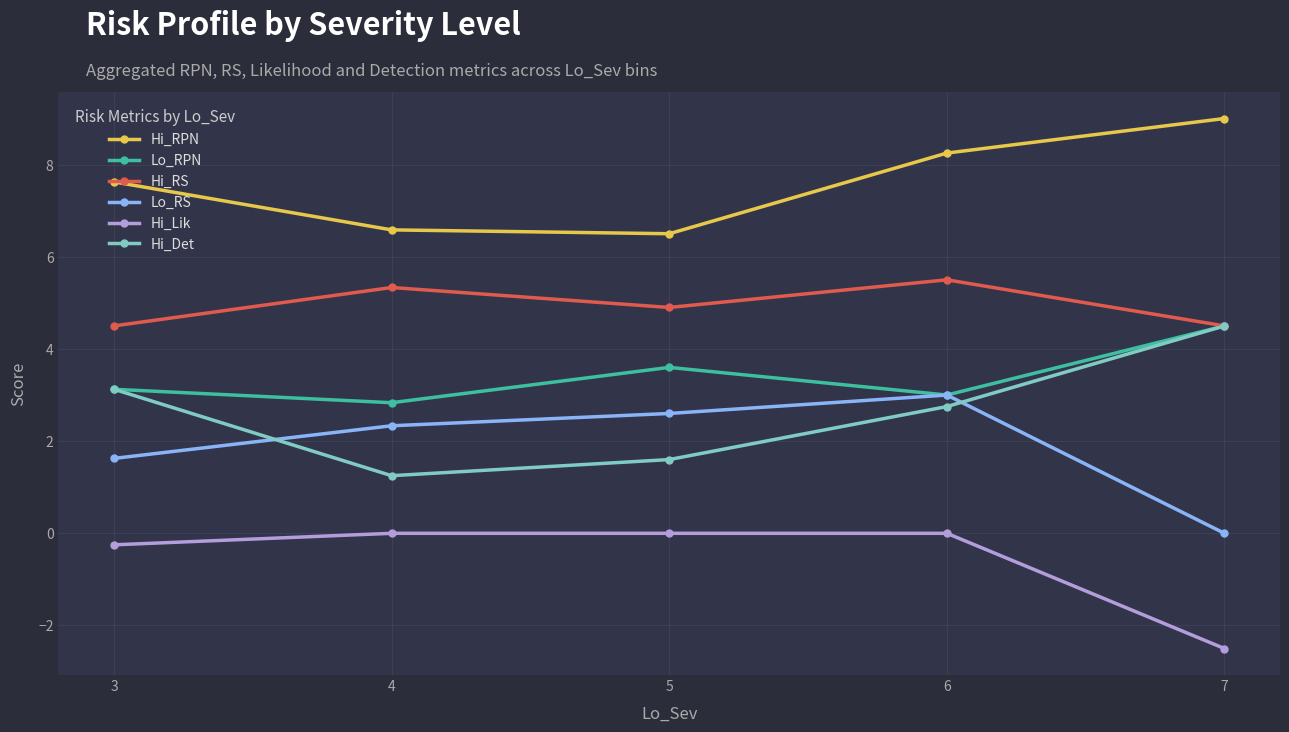

Which series has the largest range (max minus min)?

Hi_Det